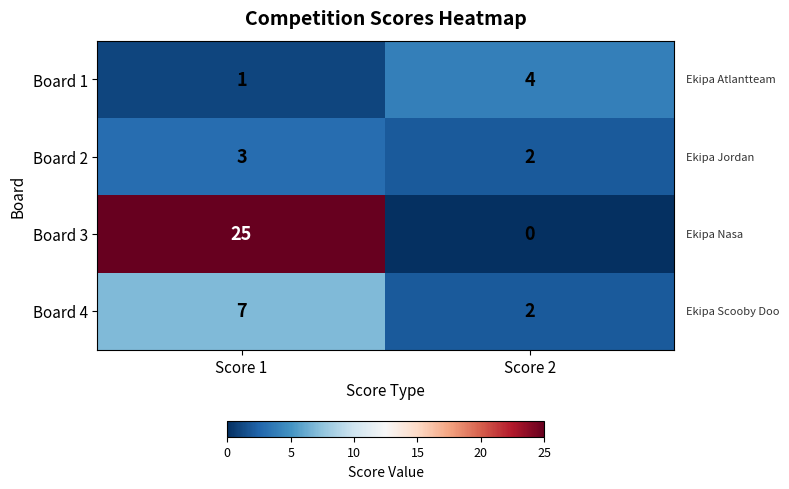

True or false: Board 2 has a value of 4 at Score 1.

False